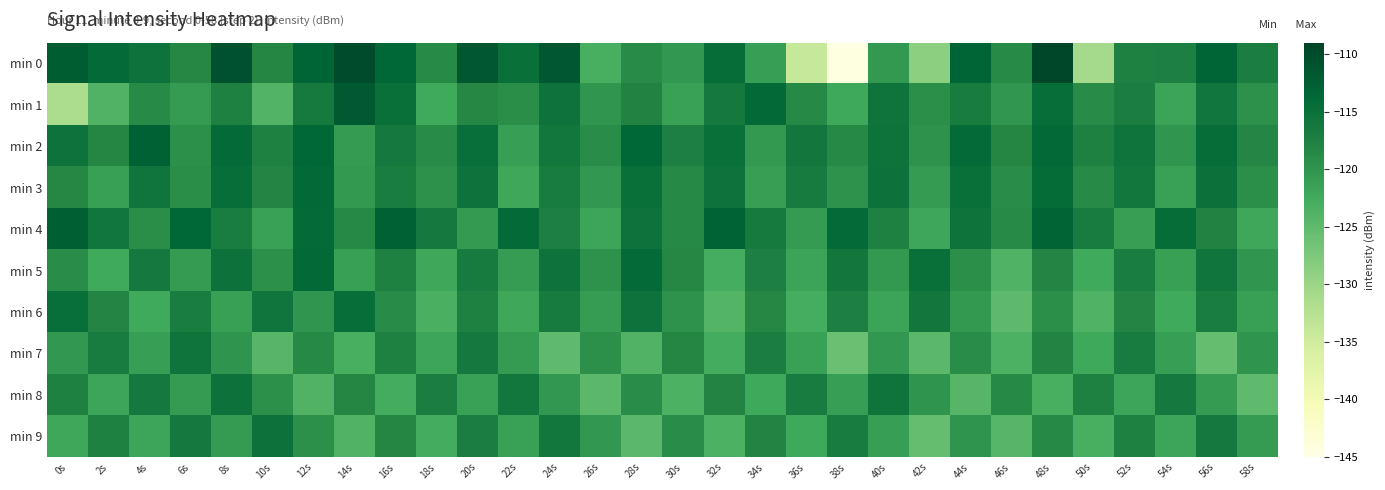

What is the difference between the highest and lowest values at 6s?

7.1